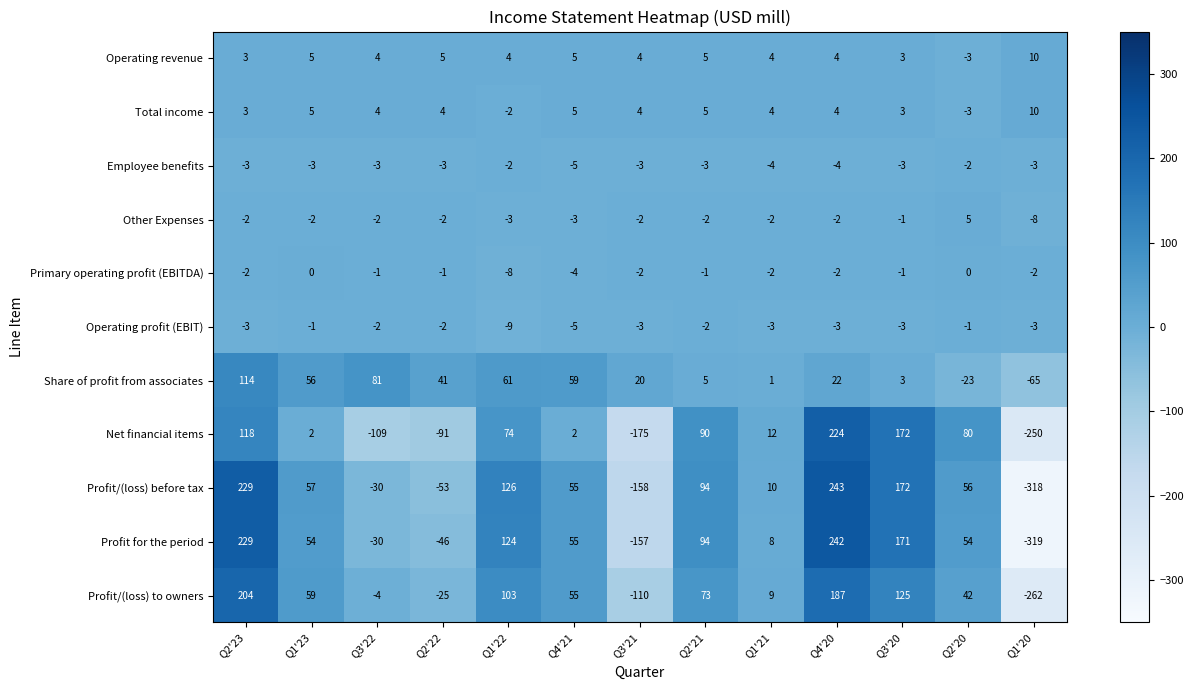

The Profit for the period series shows 82 at Q3'20. True or false?

False